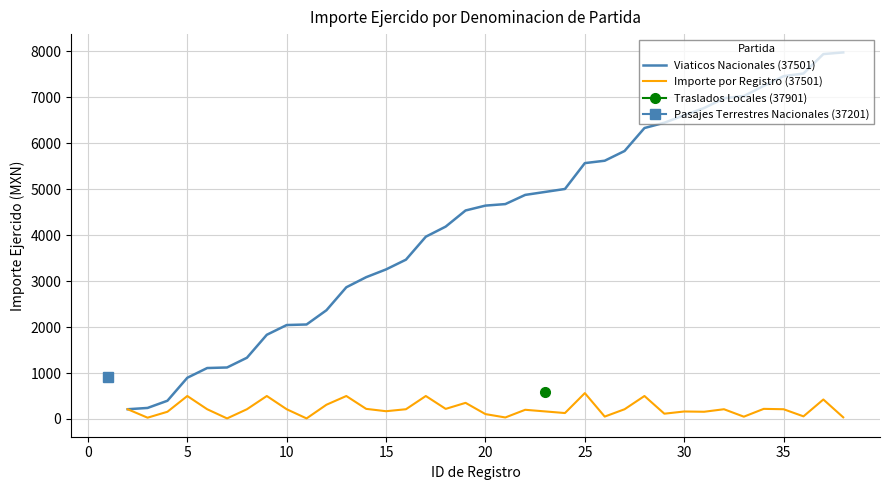

What is the maximum value shown in the chart?

7980.0